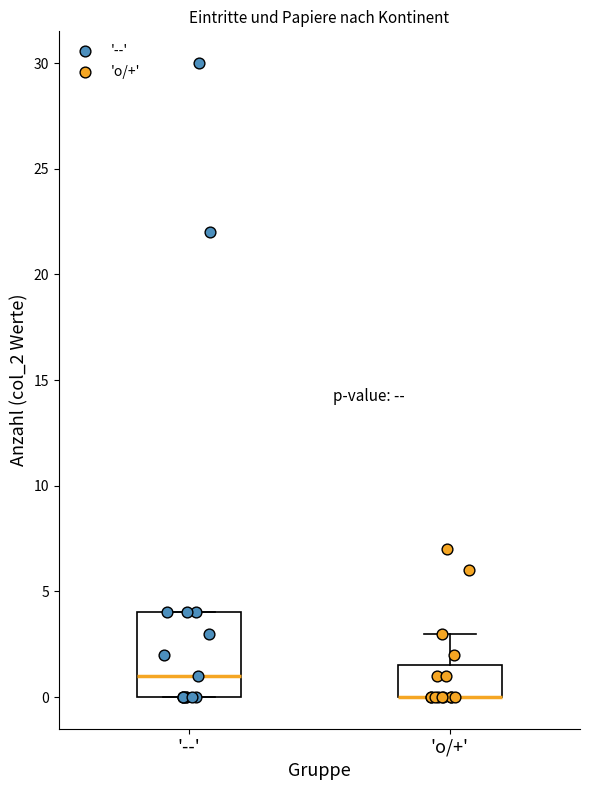

Reading left to right, read every box against the y-axis: the position of its median line, the range the box covers, and the ends of its whiskers. The values are not printed on the chart, so give them approximately, as read against the axis.

'--': median 1.0, box 0.0 to 4.0, whiskers 0.0 to 4.0
'o/+': median 0.0 (drawn on the box's lower edge), box 0.0 to 1.5, whiskers 0.0 to 3.0